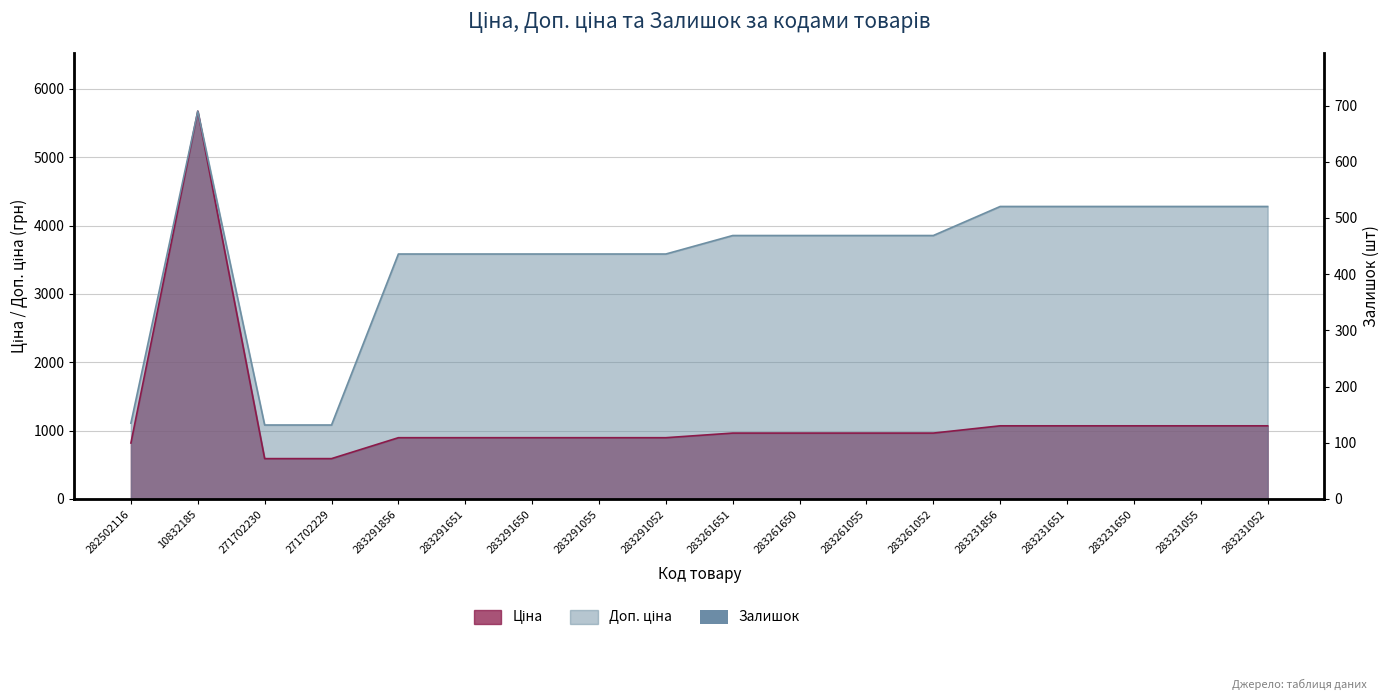

Which category has the lowest value across all series?

10832185